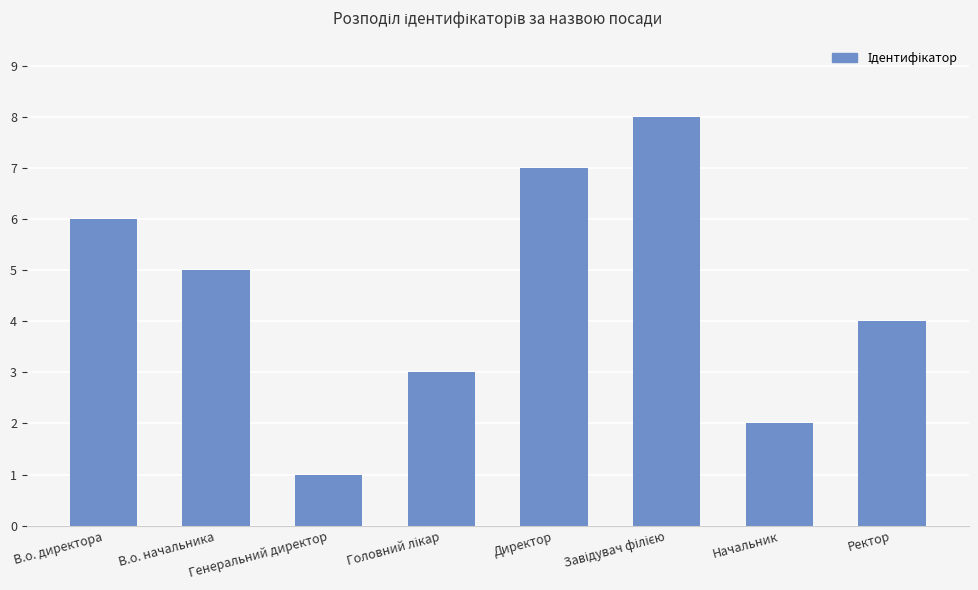

What is the difference between the values at Ректор and Директор?

3